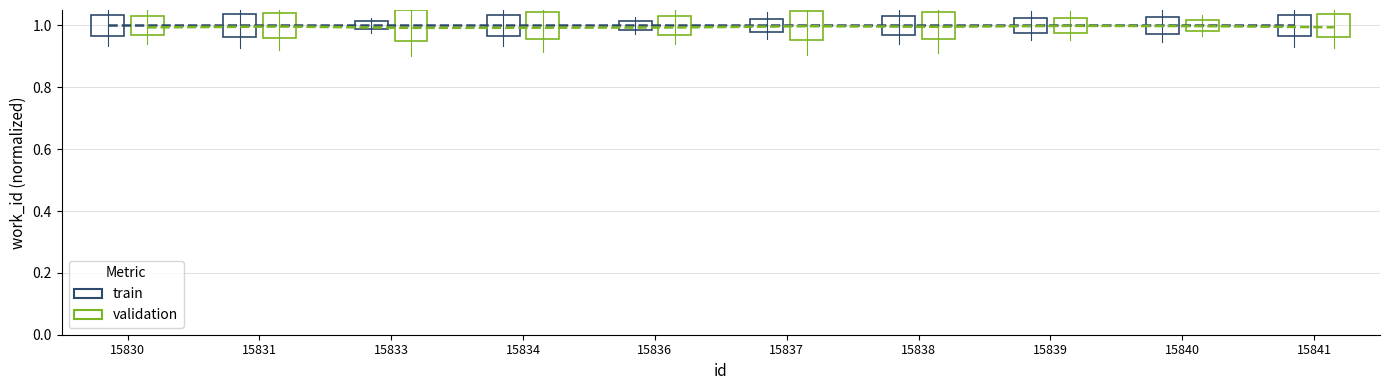

Is the value of train at 15833 greater than the value of validation at 15840?

Yes